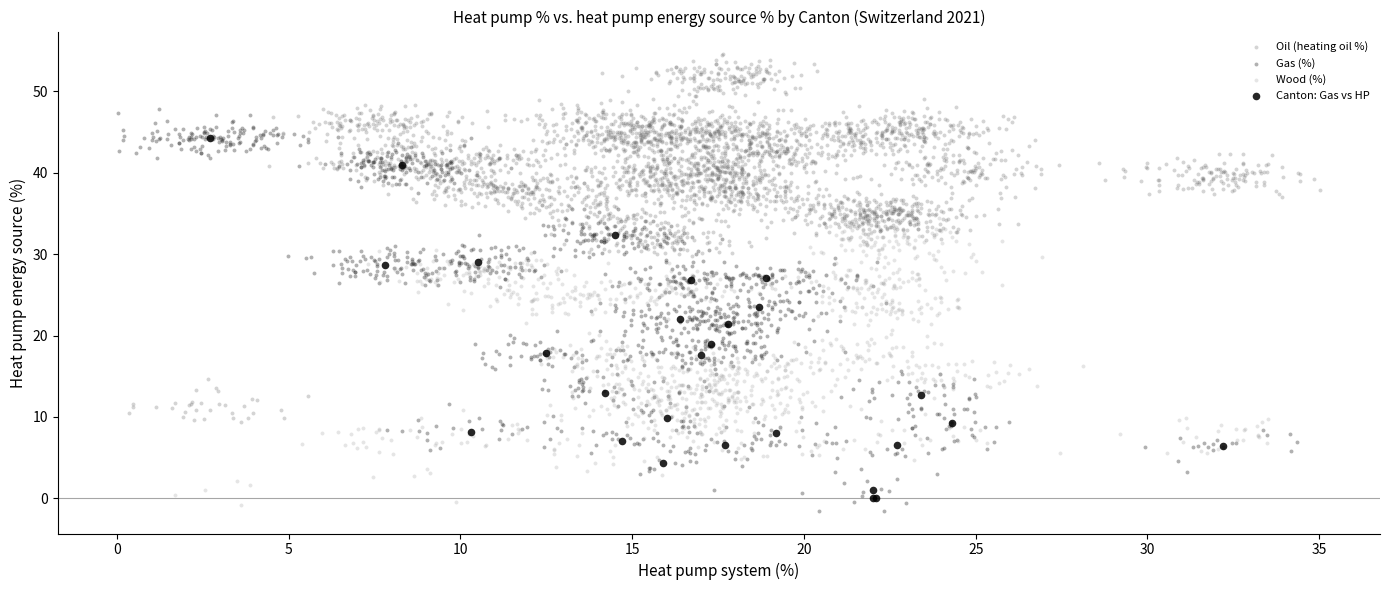

Which series reaches the maximum Y coordinate?

Oil (heating oil %)